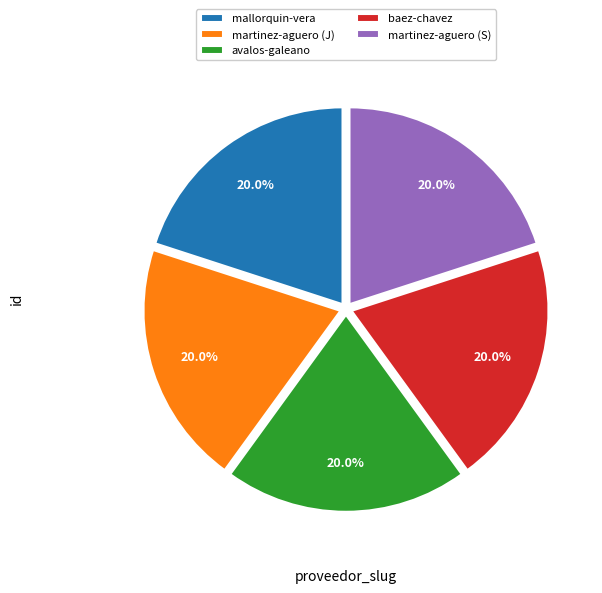

Combined, what portion of the pie is martinez-aguero (S) and mallorquin-vera?

40.0%